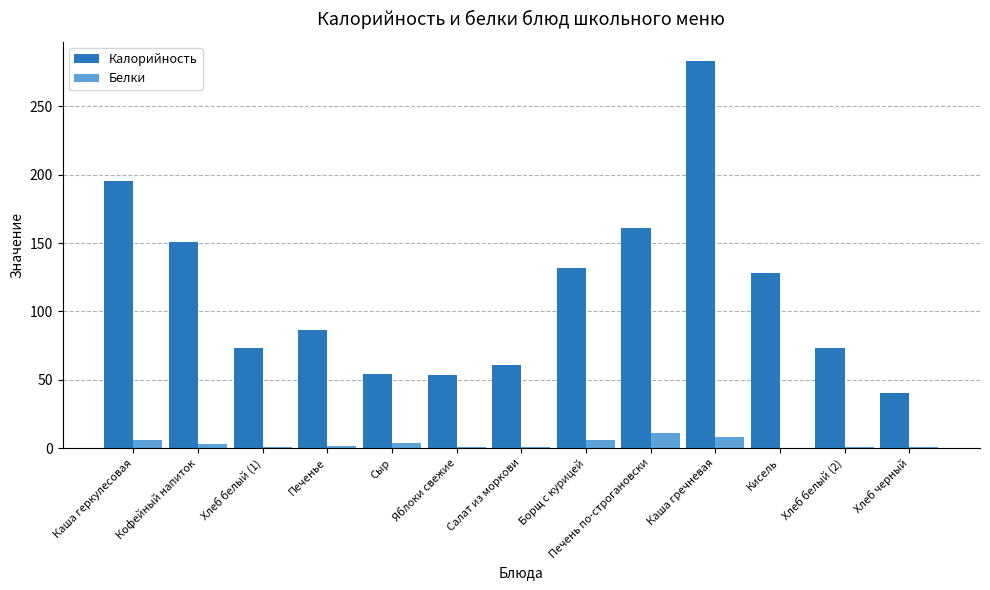

What is the sum of all Калорийность values?

1490.6